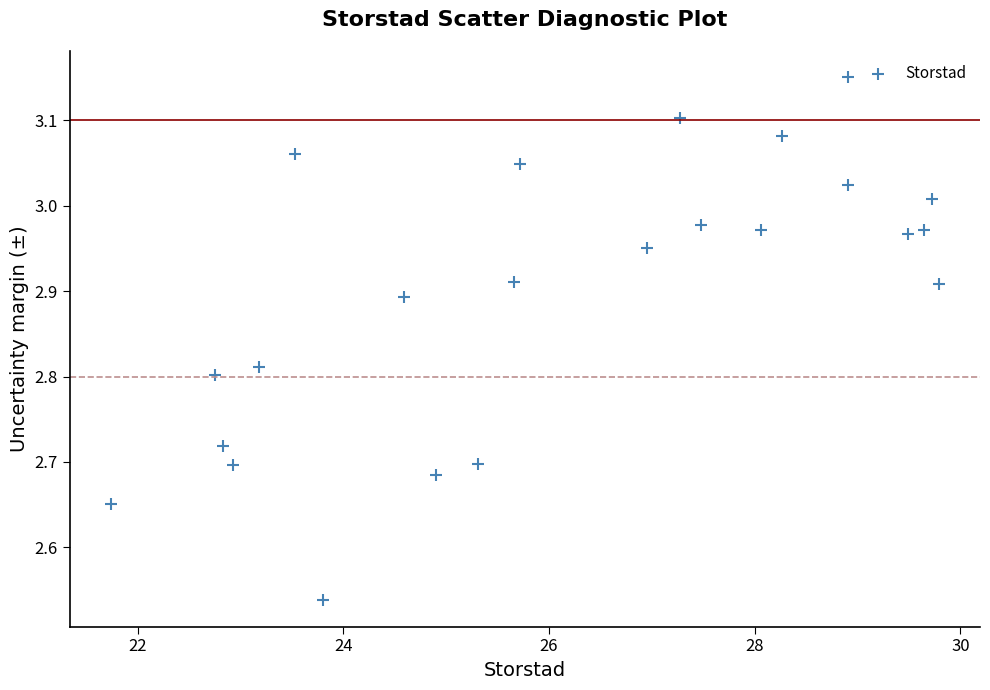

What is the range of Y values (max minus min)?

0.6